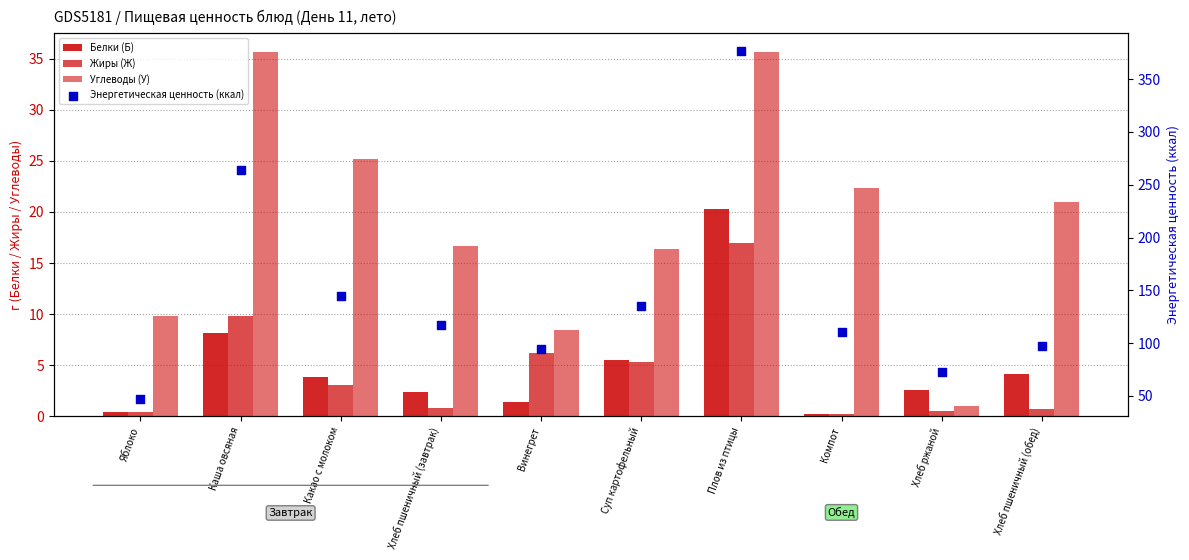

Which series contains the lowest Y value?

Белки (Б)